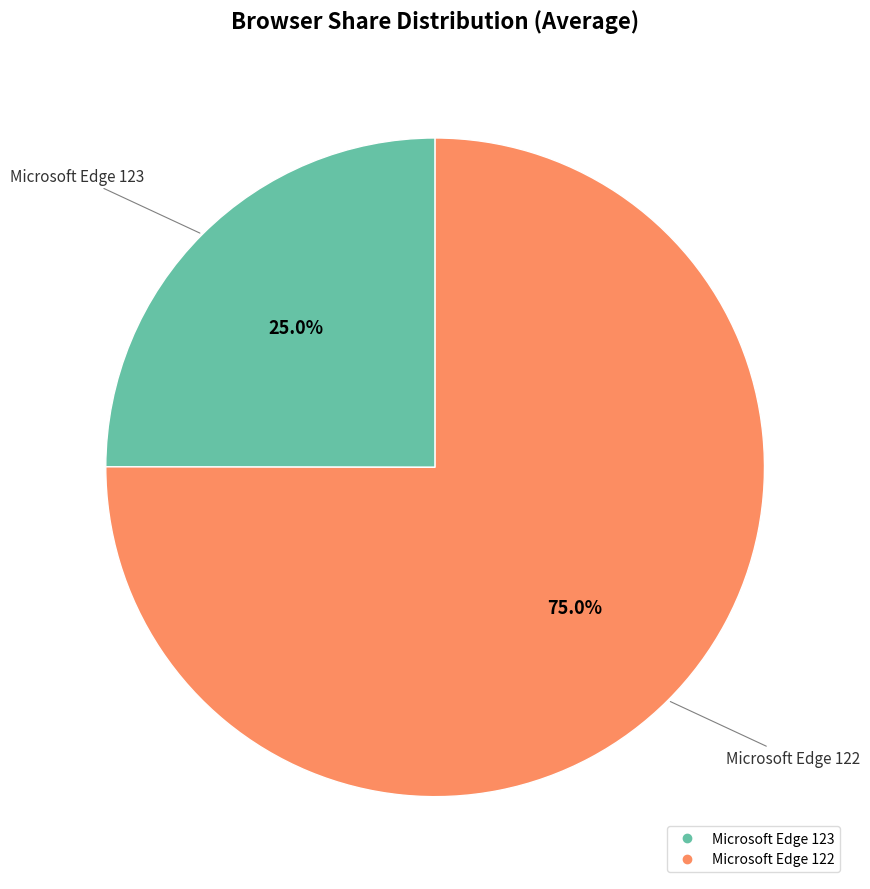

To the nearest percent, what portion does Microsoft Edge 122 represent?

75%